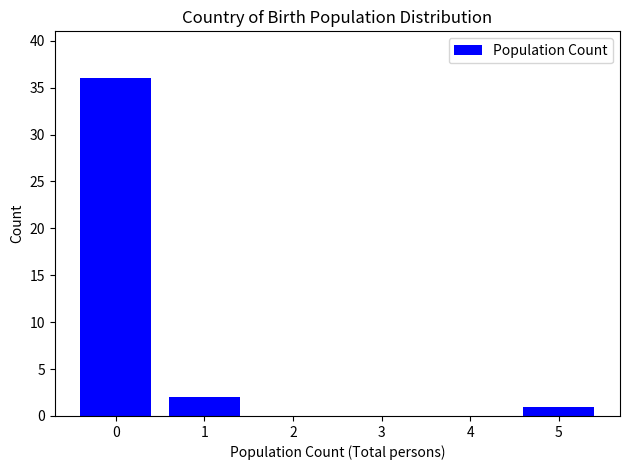

Reading right to left, extract all data points from this chart.

5=1	4=0	3=0	2=0	1=2	0=36